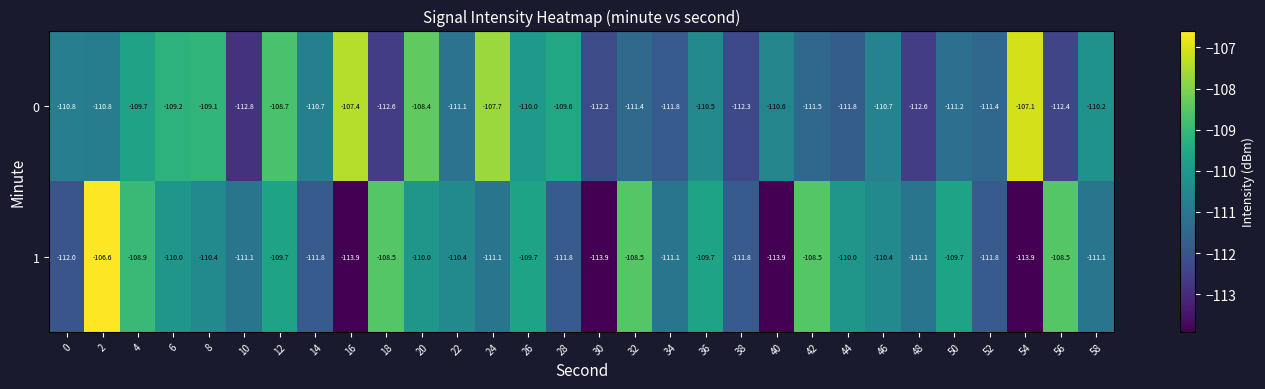

What is the spread (max minus min) of values at 40?

3.3